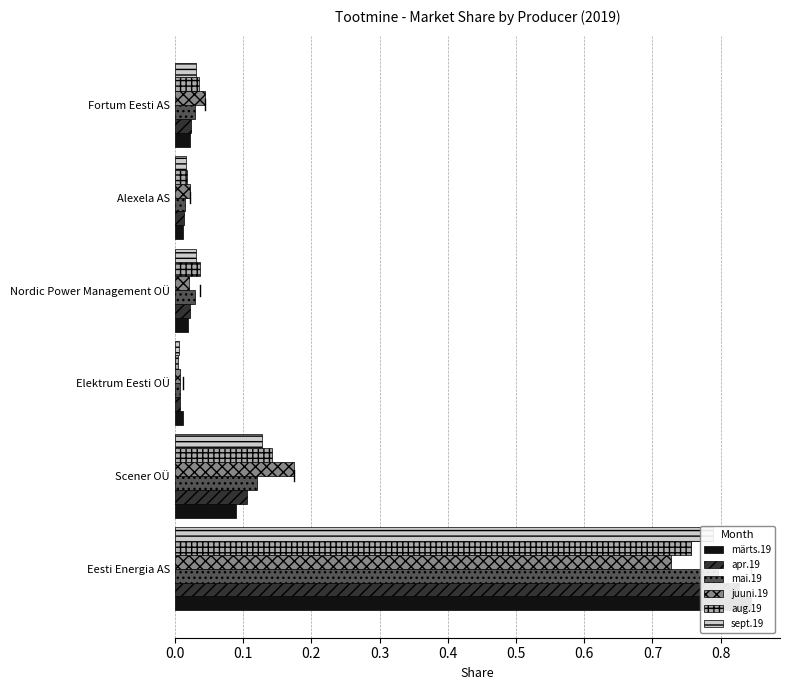

How many bars are there in total?

36